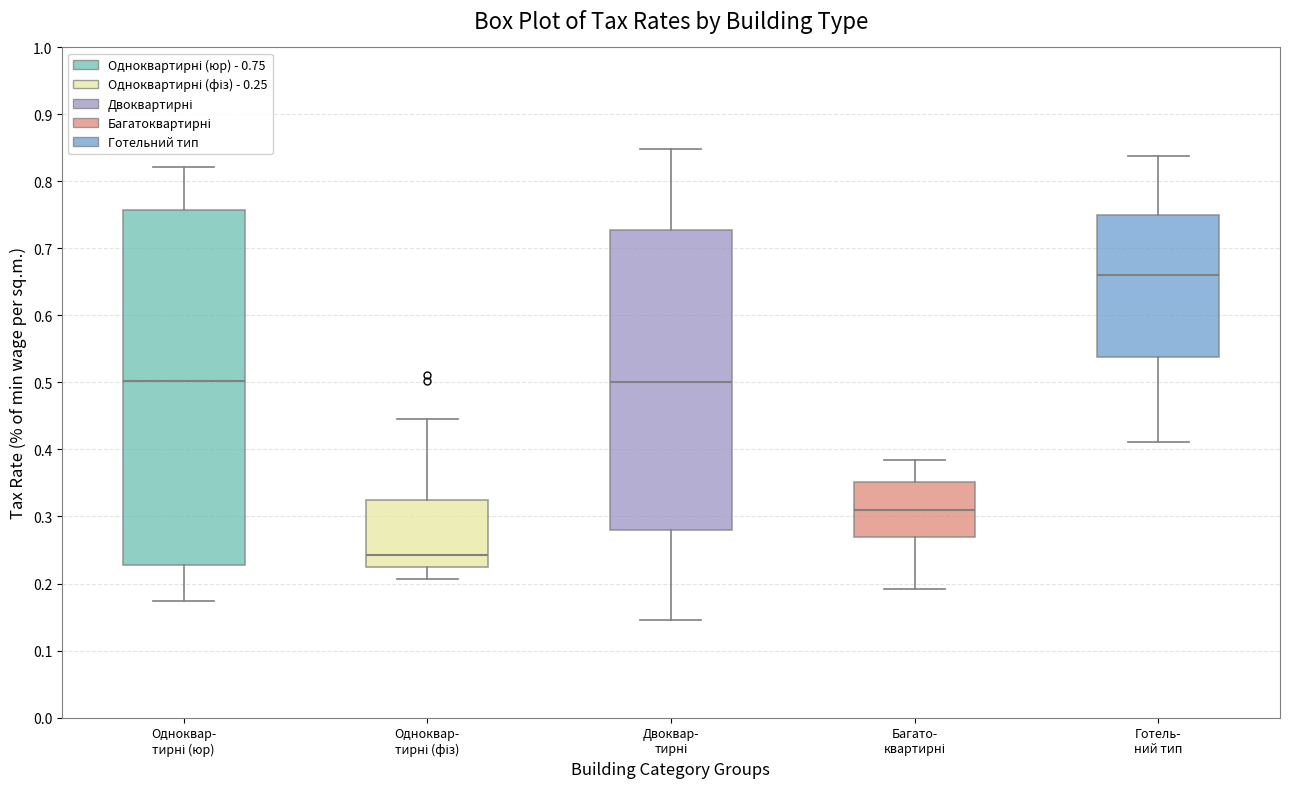

Where does the median line of the box for Одноквар- тирні (юр) sit on the y-axis? The values are not printed on the chart, so give them approximately, as read against the axis.

0.50